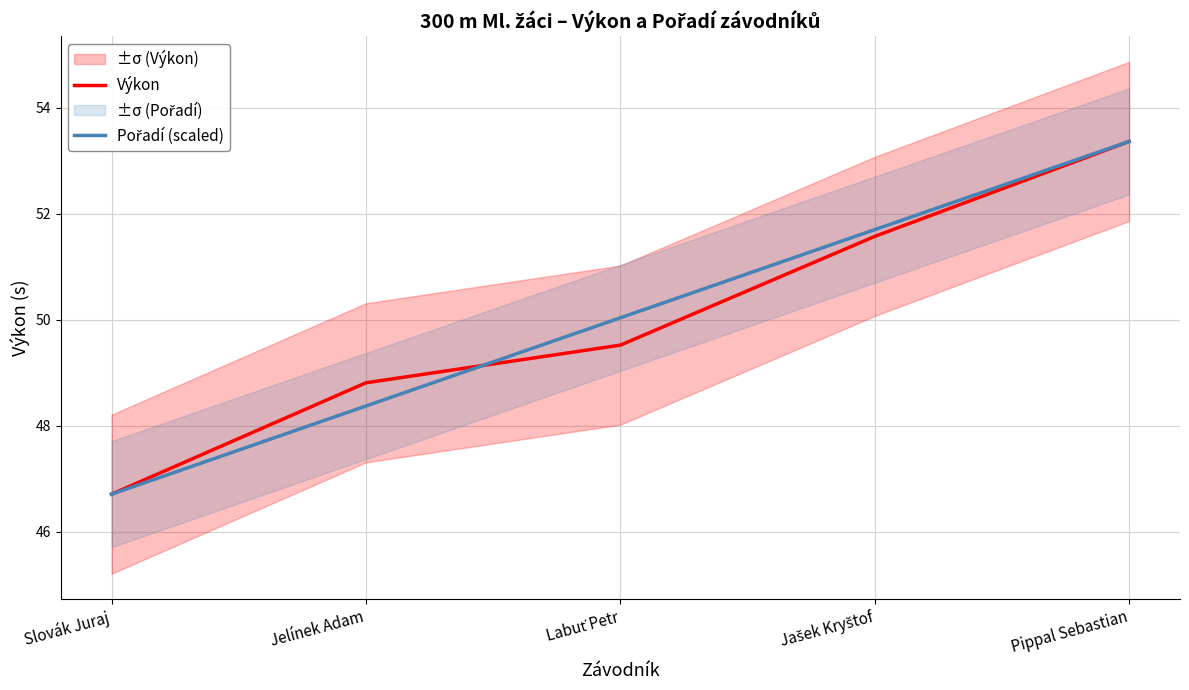

Where do Výkon and Pořadí (scaled) first cross each other?

Jelínek Adam and Labuť Petr